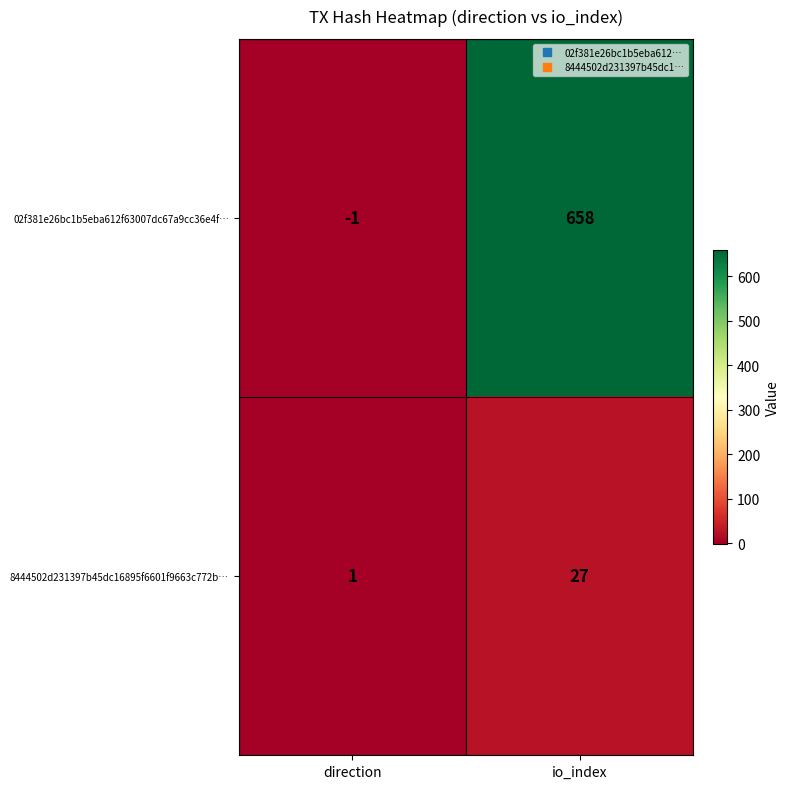

Which series has the largest total across all categories?

02f381e26bc1b5eba612f63007dc67a9cc36e4f…